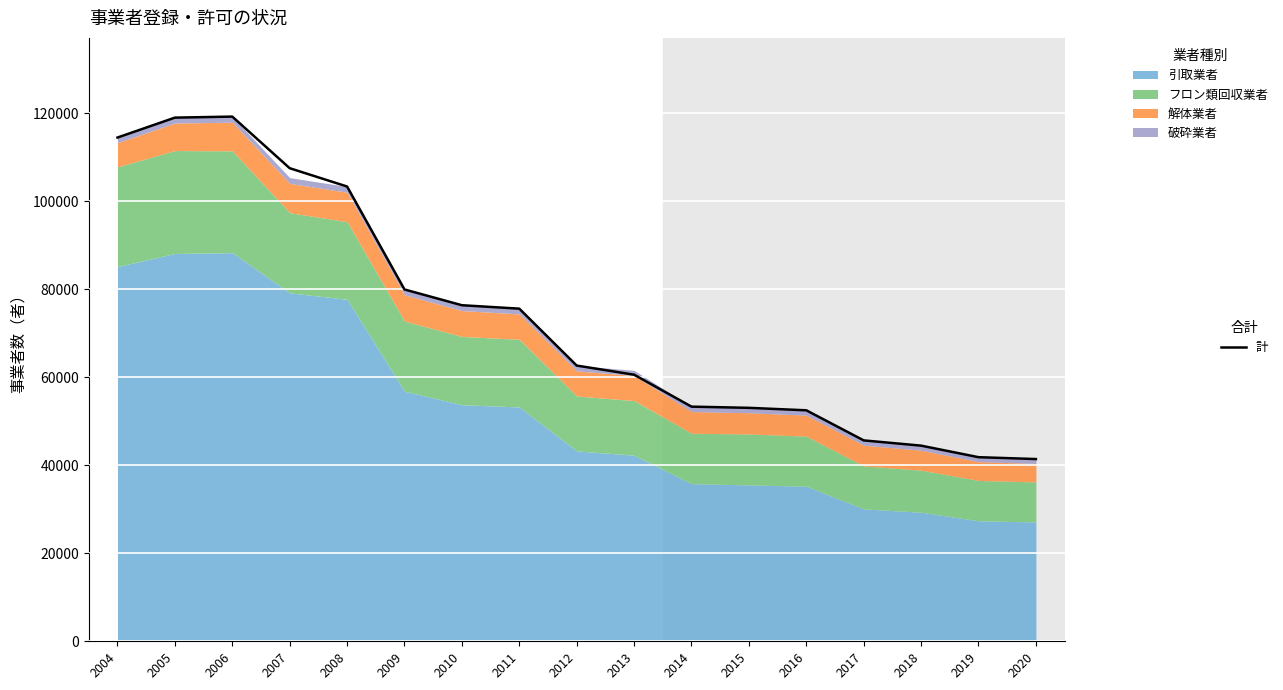

What is the average value?

73575